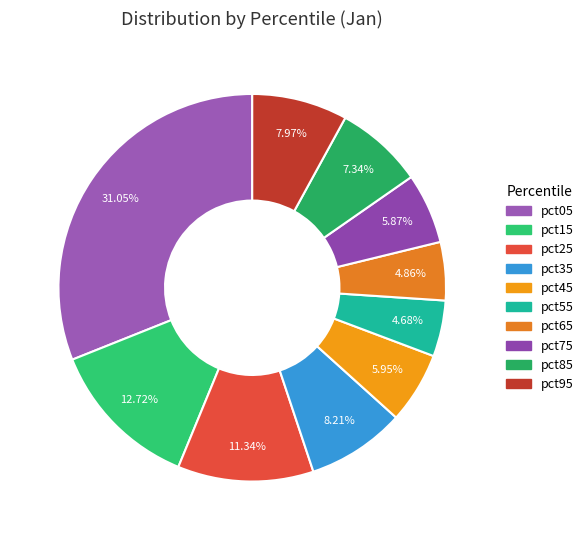

Is the sum of pct95 and pct55 greater than half?

No